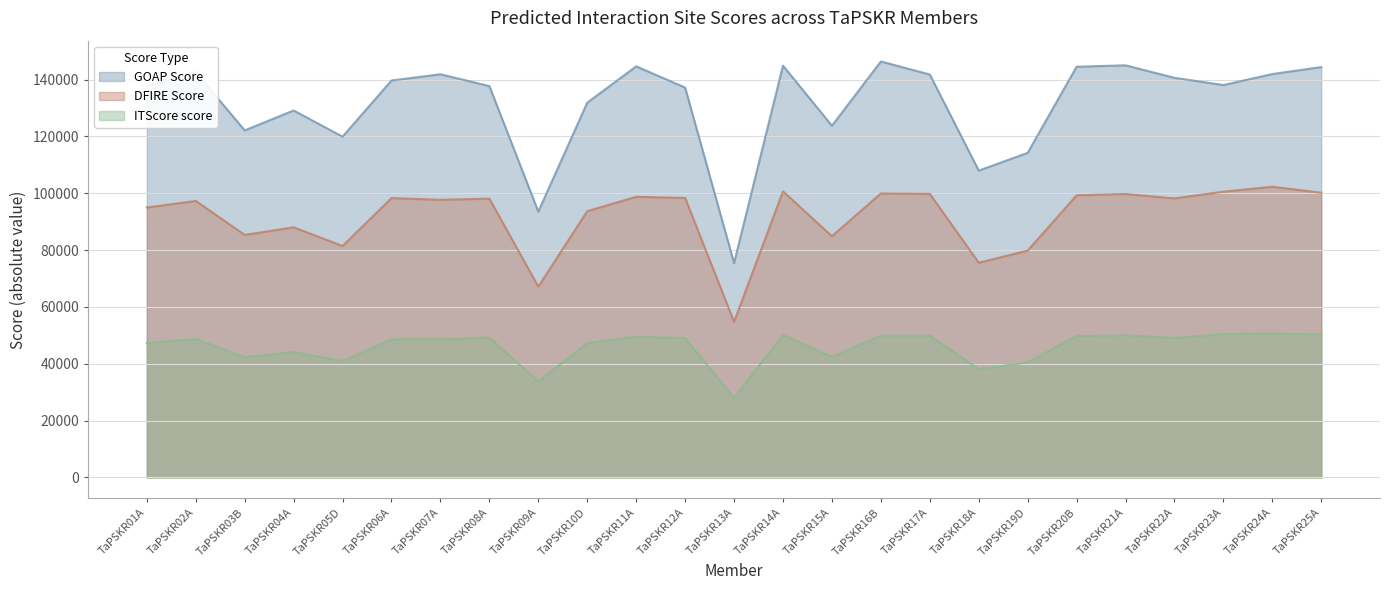

At which category does the chart reach its minimum across all series?

TaPSKR13A